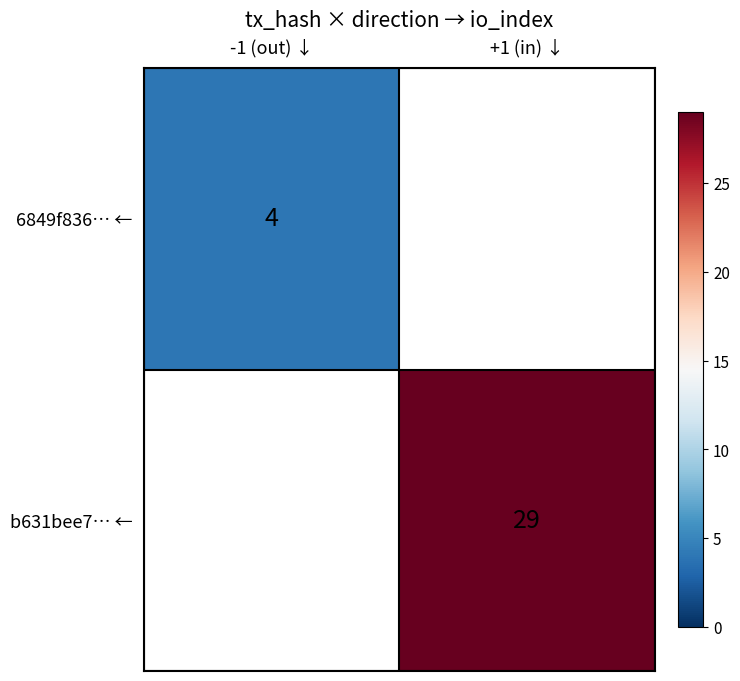

Is it true that b631bee7… ← equals 29 at +1 (in) ↓?

True